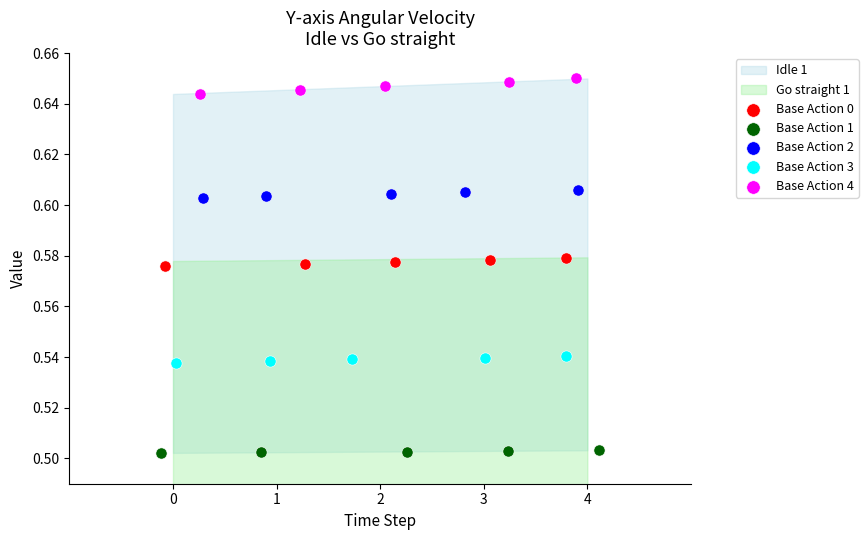

Which series contains the lowest Y value?

Base Action 1